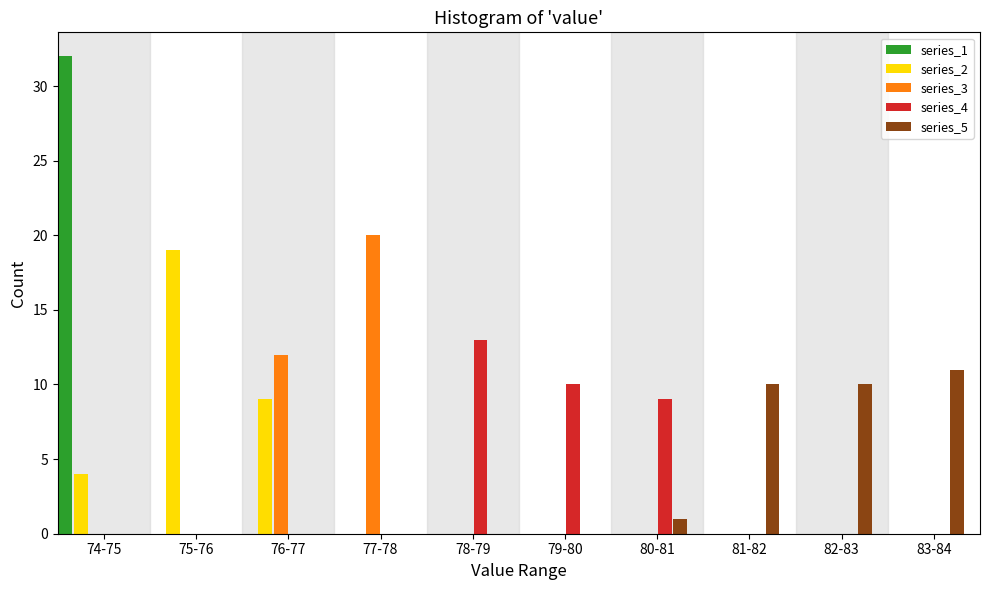

At which category is the sum across all series the highest?

74-75